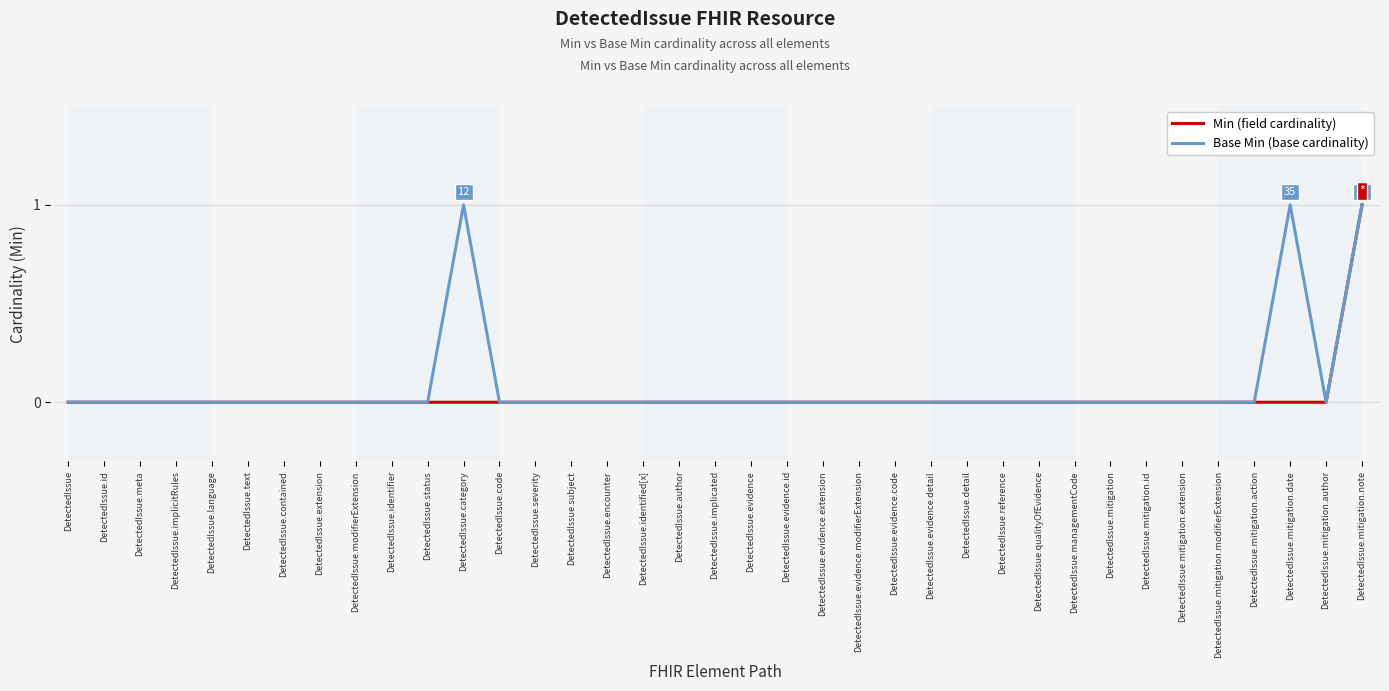

How many Base Min (base cardinality) values are between 0 and 1?

37